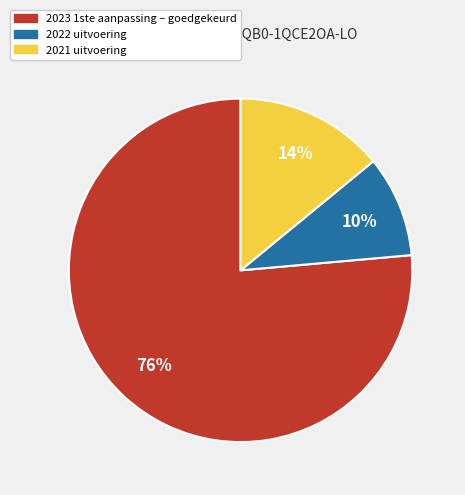

To the nearest percent, what is the combined percentage of 2023 1ste aanpassing – goedgekeurd and 2021 uitvoering?

90%